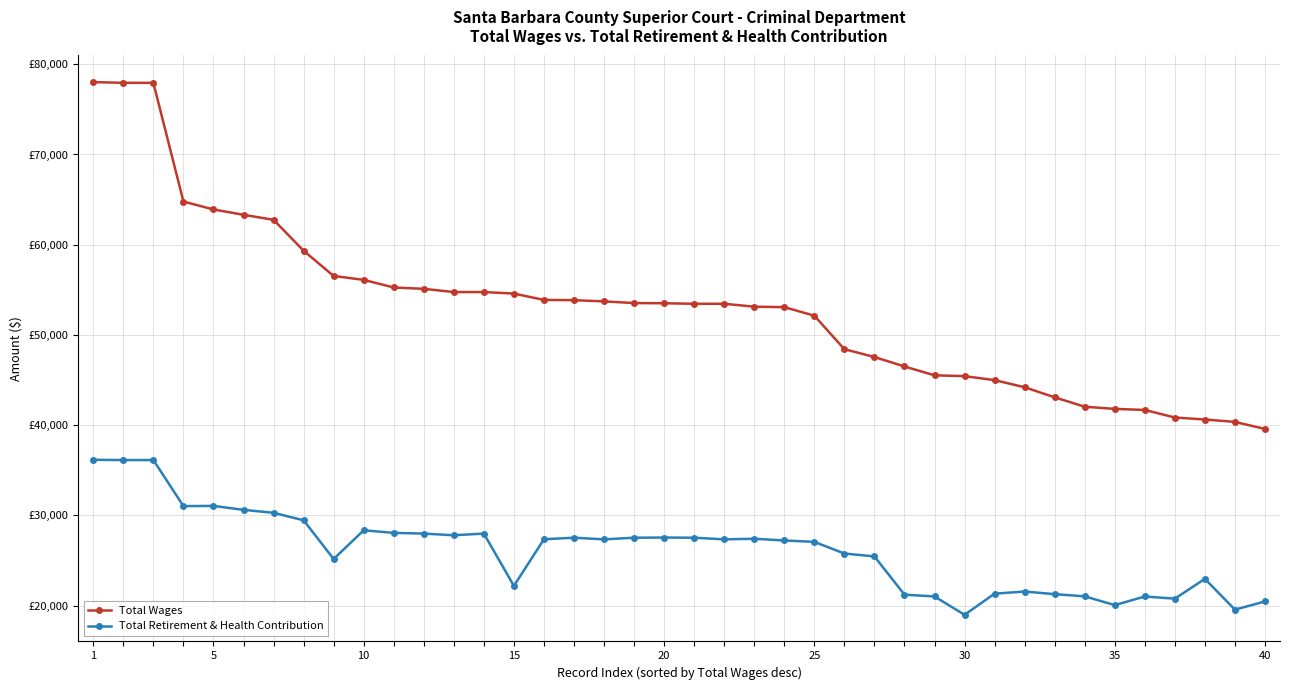

True or false: Total Wages and Total Retirement & Health Contribution intersect in this chart.

False